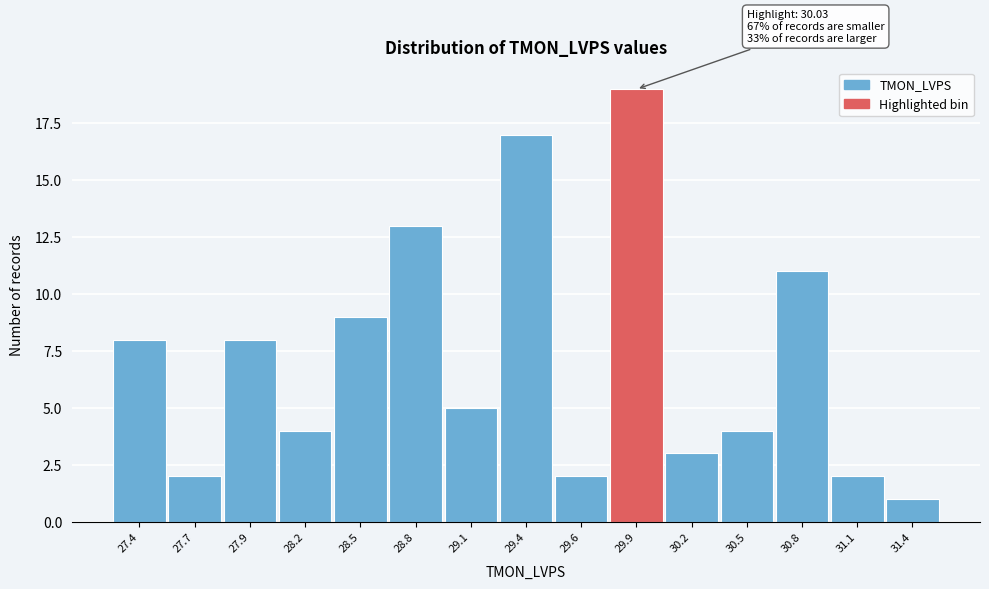

Reading left to right, transcribe all the data shown in this chart.

8	2	8	4	9	13	5	17	2	19	3	4	11	2	1